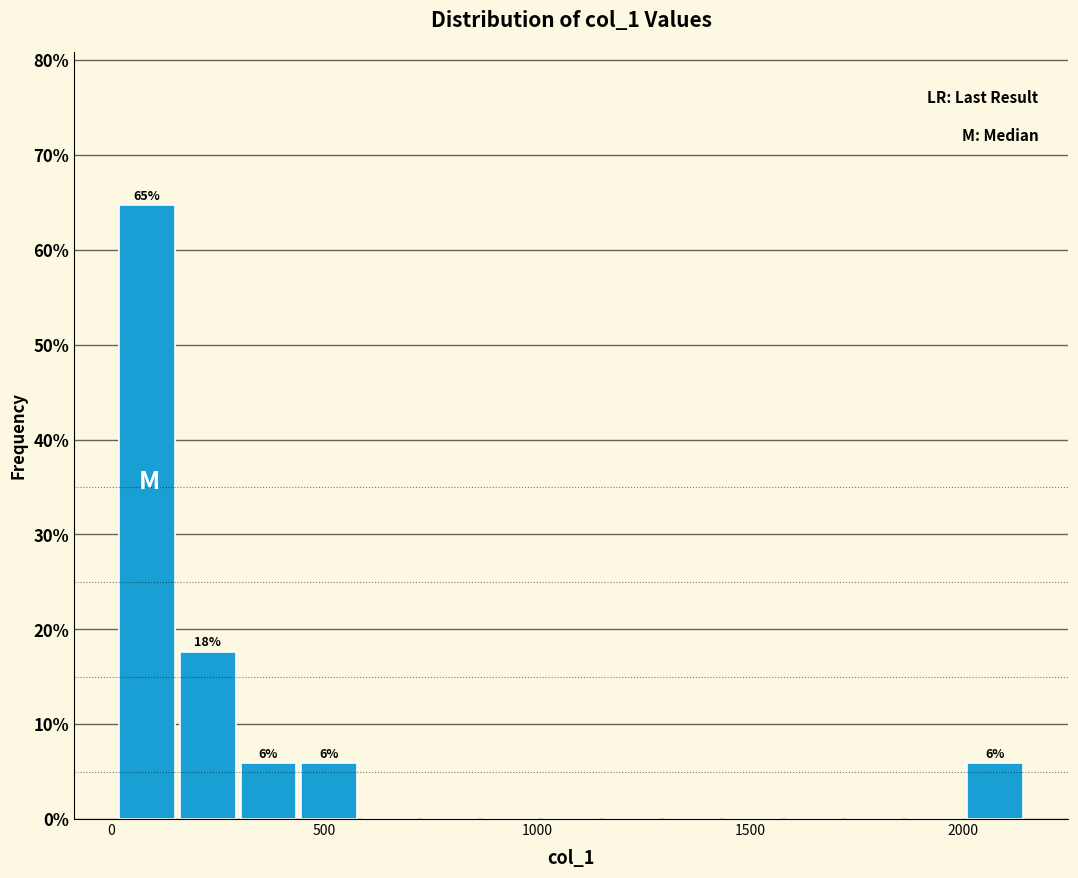

Around what value on the x-axis is the tallest bar? Give the approximate position of its centre, as read against the axis.

100